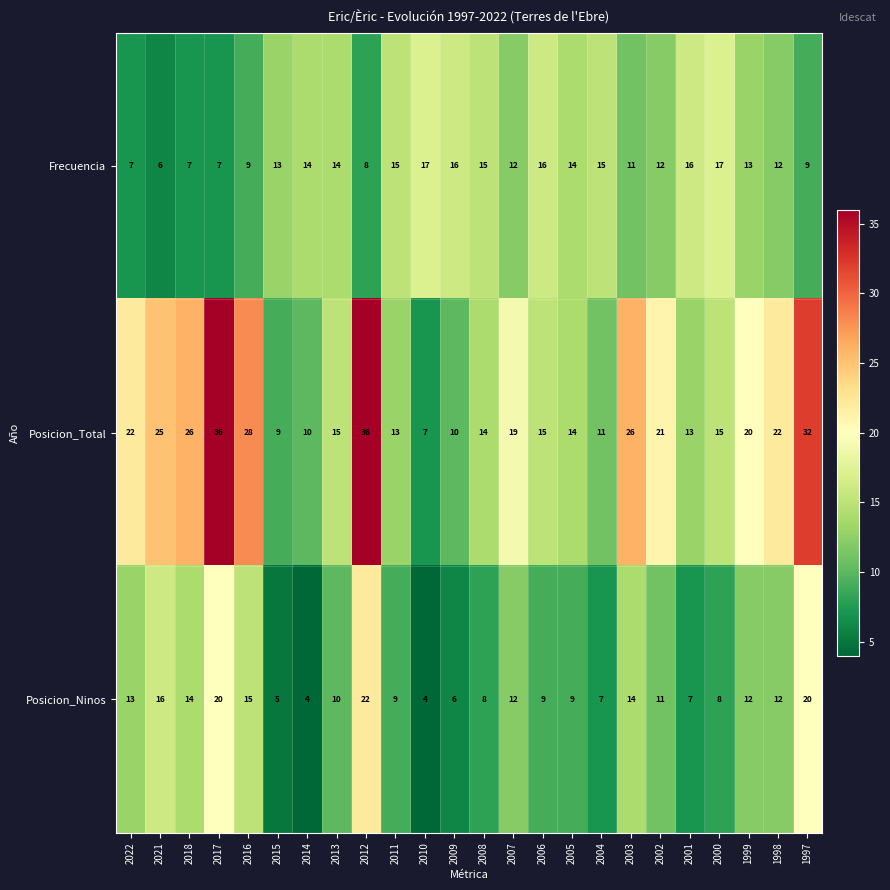

What is the spread (max minus min) of values at 2021?

19